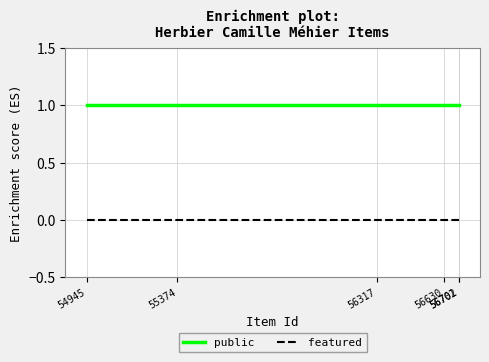

List the series in order of their peak value, highest first.

public, featured